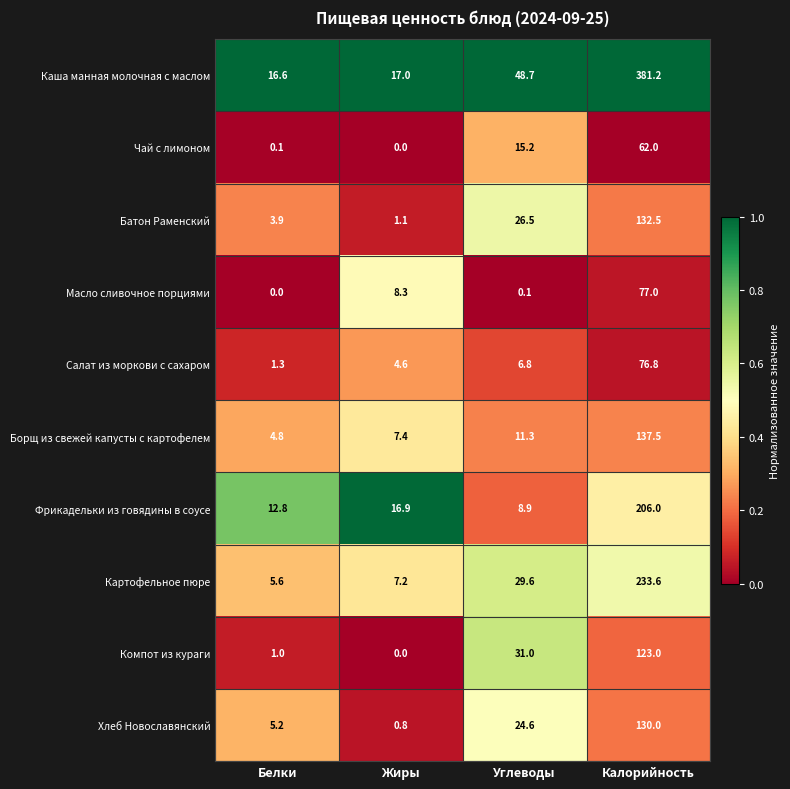

At which category is the sum across all series the highest?

Калорийность